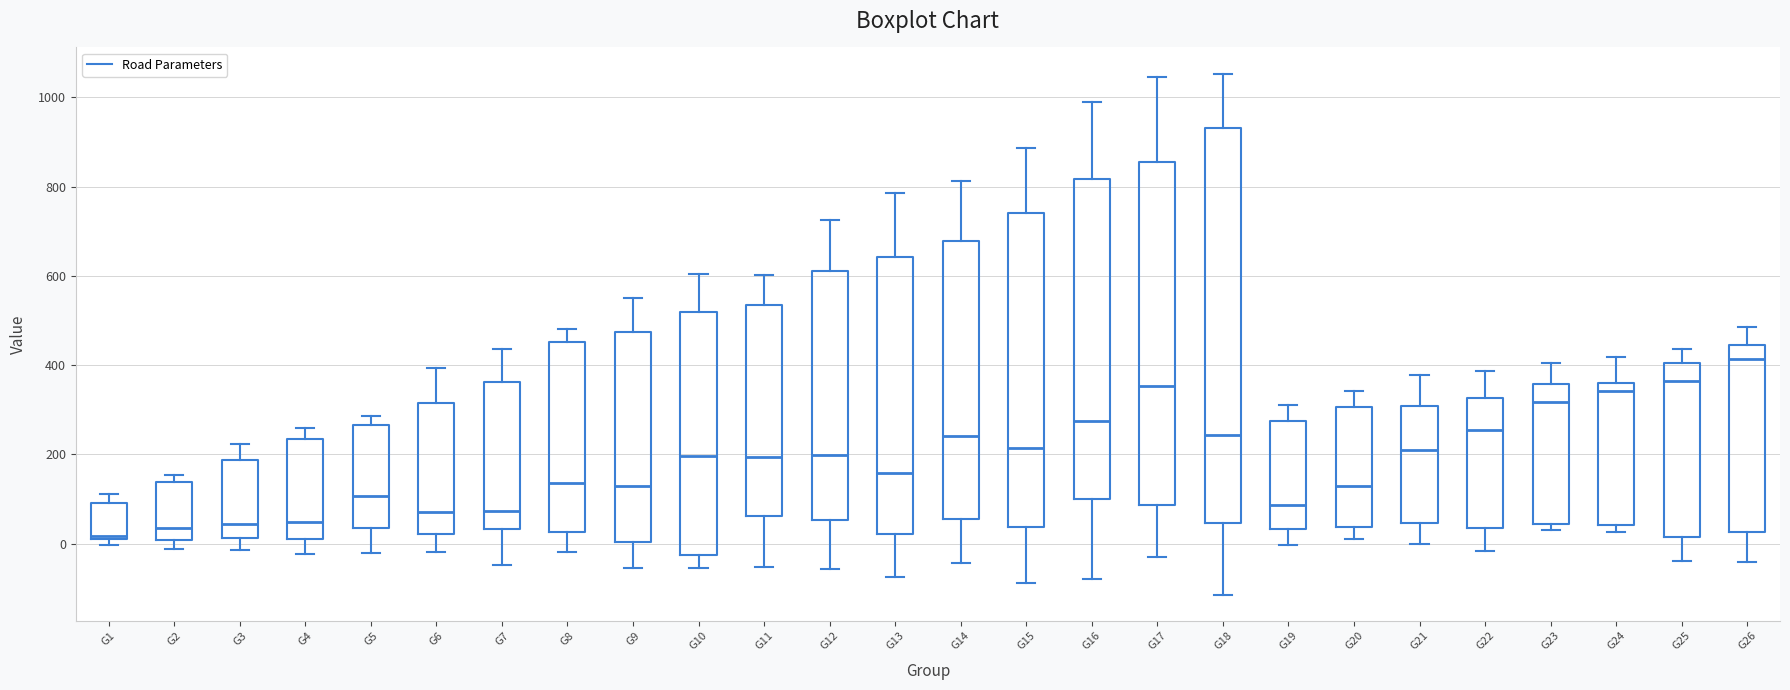

Which box is the tallest, from its lower edge to its upper edge?

G18